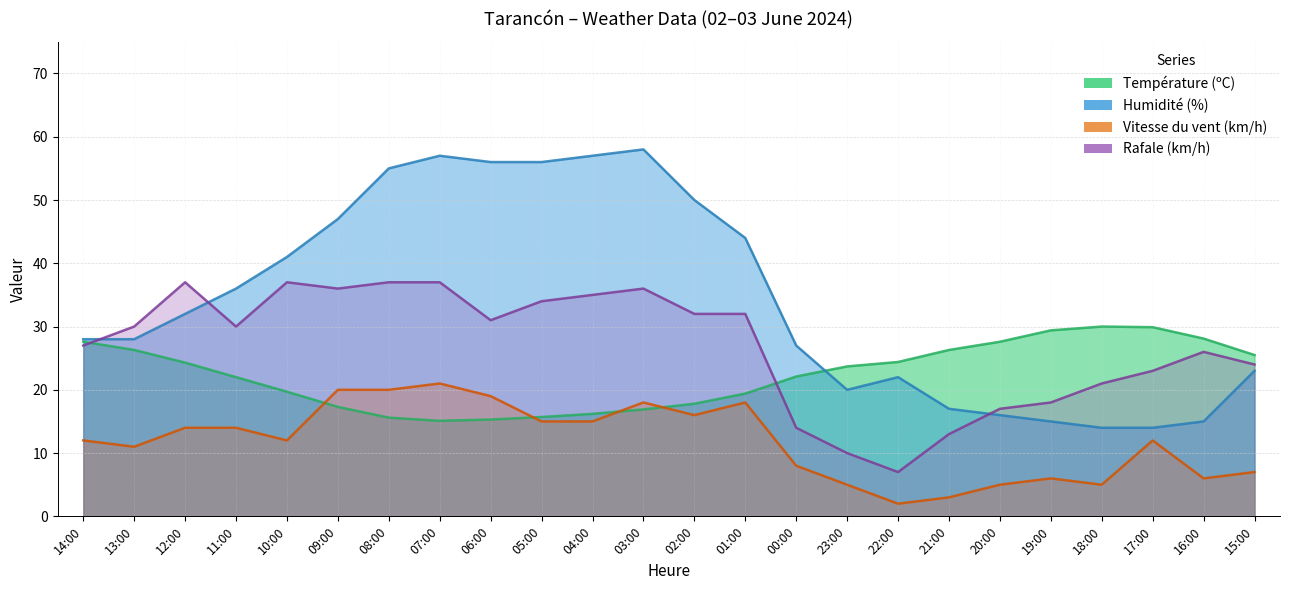

Reading left to right, transcribe all the data shown in this chart.

Température (ºC): 27.6	26.3	24.3	22.0	19.7	17.3	15.6	15.1	15.3	15.7	16.2	16.9	17.8	19.4	22.1	23.7	24.4	26.3	27.6	29.4	30.0	29.9	28.1	25.5
Humidité (%): 28.0	28.0	32.0	36.0	41.0	47.0	55.0	57.0	56.0	56.0	57.0	58.0	50.0	44.0	27.0	20.0	22.0	17.0	16.0	15.0	14.0	14.0	15.0	23.0
Vitesse du vent (km/h): 12.0	11.0	14.0	14.0	12.0	20.0	20.0	21.0	19.0	15.0	15.0	18.0	16.0	18.0	8.0	5.0	2.0	3.0	5.0	6.0	5.0	12.0	6.0	7.0
Rafale (km/h): 27.0	30.0	37.0	30.0	37.0	36.0	37.0	37.0	31.0	34.0	35.0	36.0	32.0	32.0	14.0	10.0	7.0	13.0	17.0	18.0	21.0	23.0	26.0	24.0